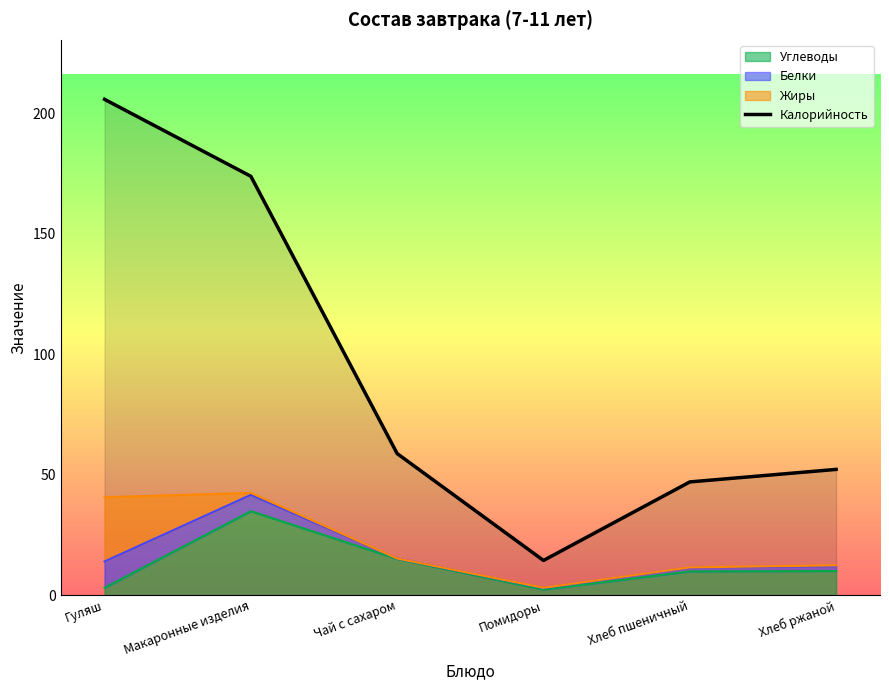

List the labels in order of value, largest first.

Гуляш, Макаронные изделия, Чай с сахаром, Хлеб ржаной, Хлеб пшеничный, Помидоры